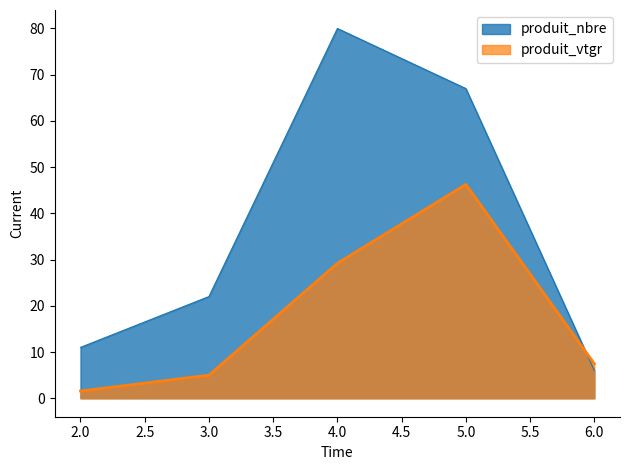

Reading left to right, extract all data points from this chart.

produit_nbre: 11.0	22.0	80.0	67.0	6.0
produit_vtgr: 1.6	5.0	29.2	46.3	7.5